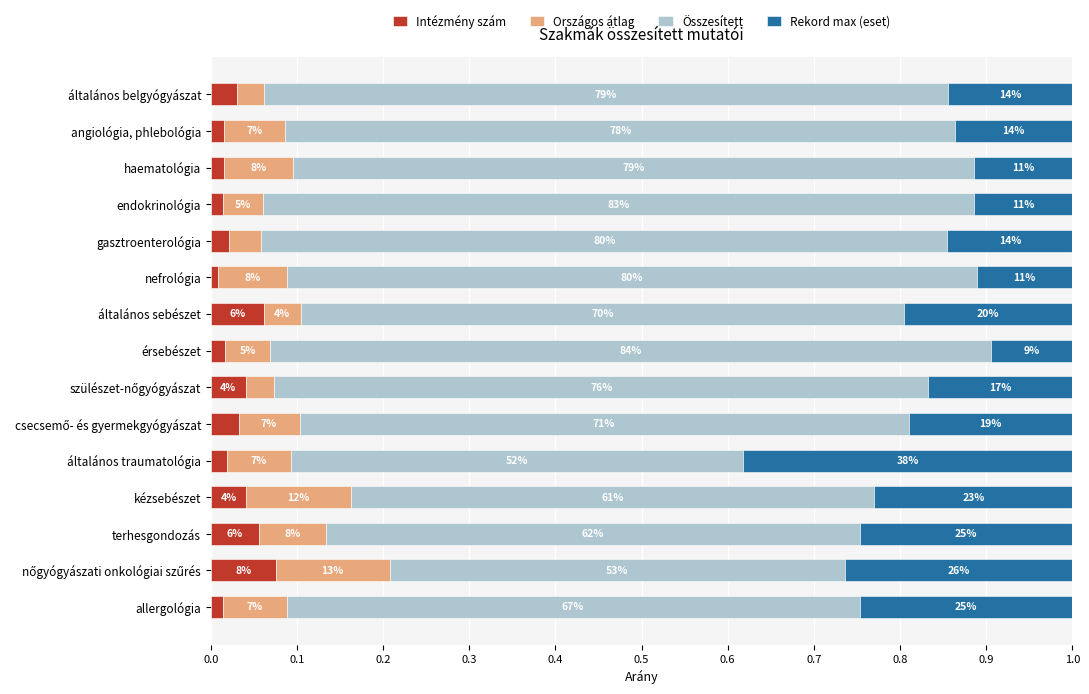

What are all the series names shown in the legend?

Intézmény szám, Országos átlag, Összesített, Rekord max (eset)